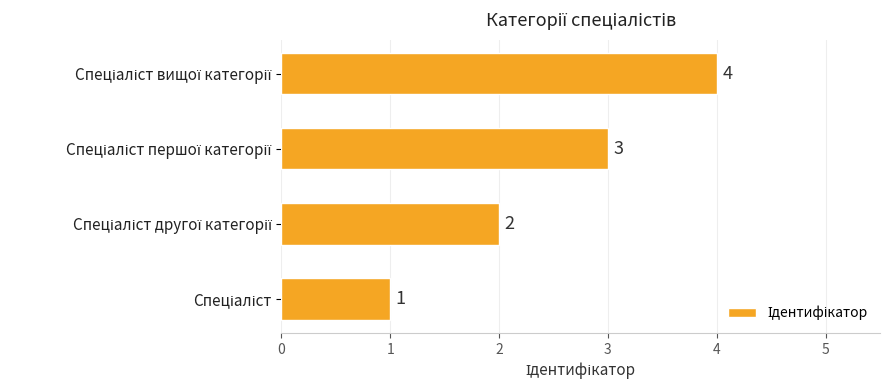

Count the values in the range 2 to 4.

3